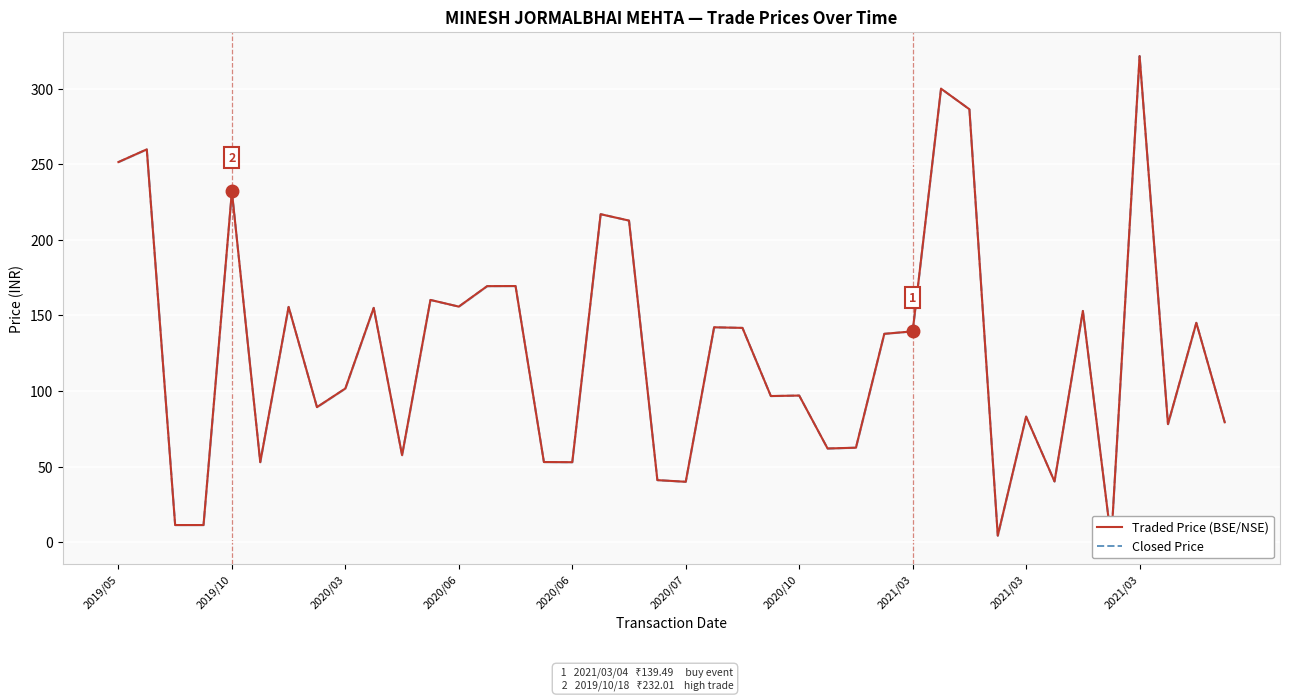

At how many categories does at least one series exceed 271?

3